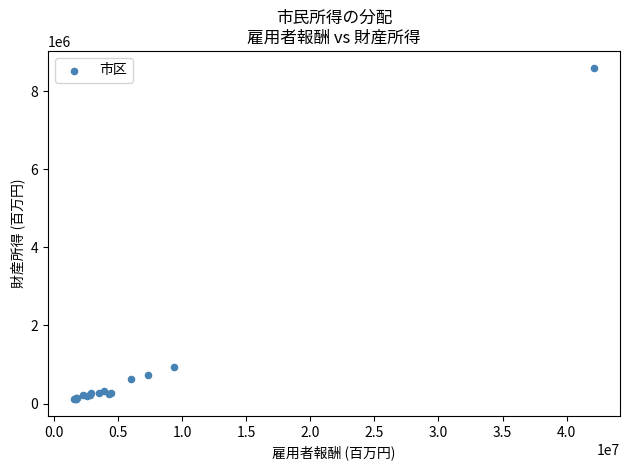

What Y value in the scatter plot is closest to 4356358?

924321